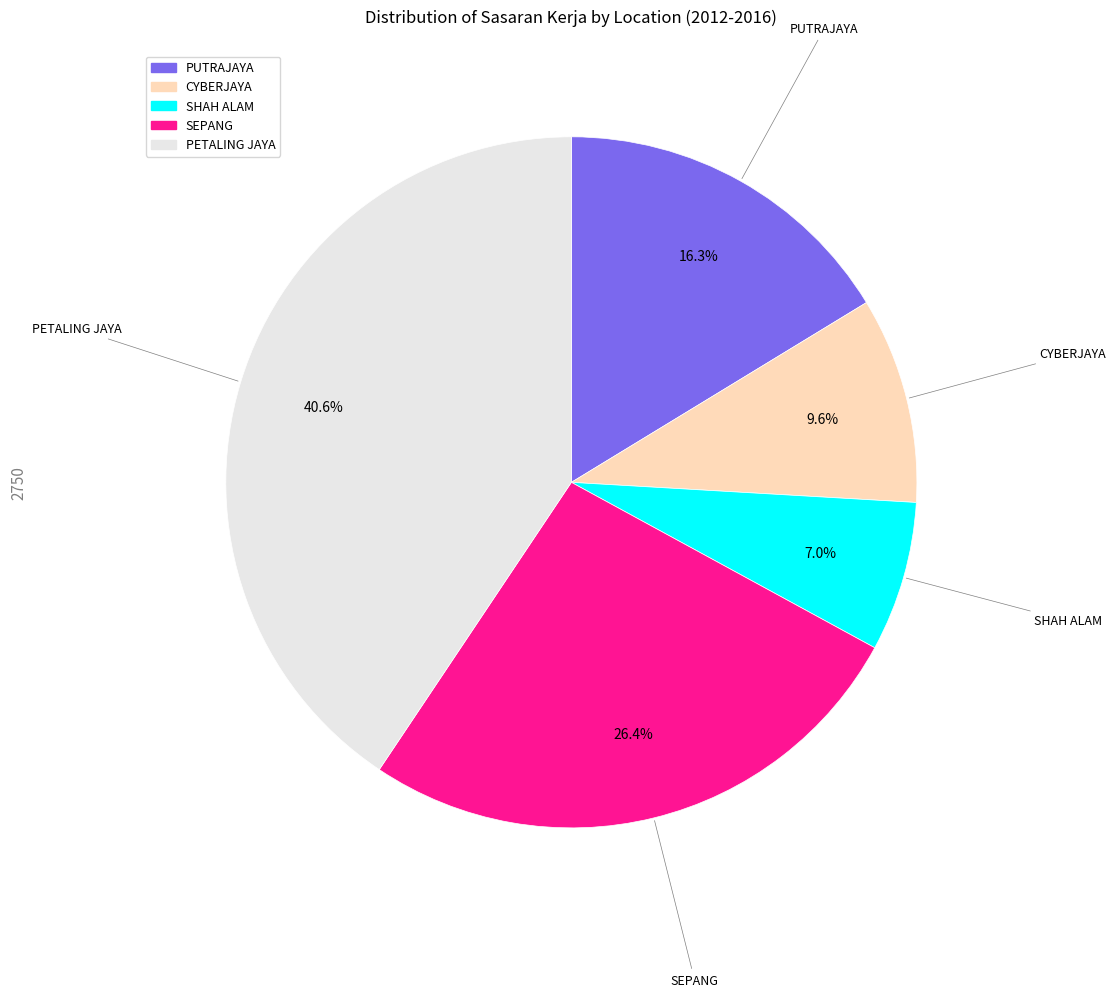

Is there any slice that represents more than half of the pie?

No